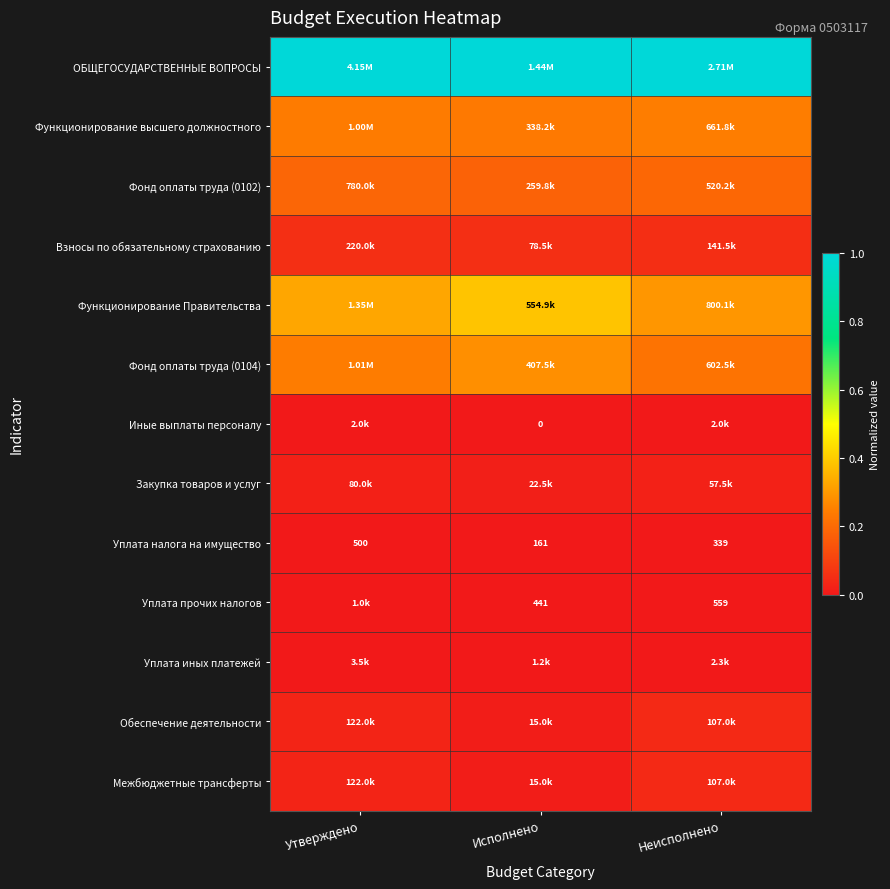

List the labels in order of Уплата налога на имущество value, largest first.

Утверждено, Неисполнено, Исполнено